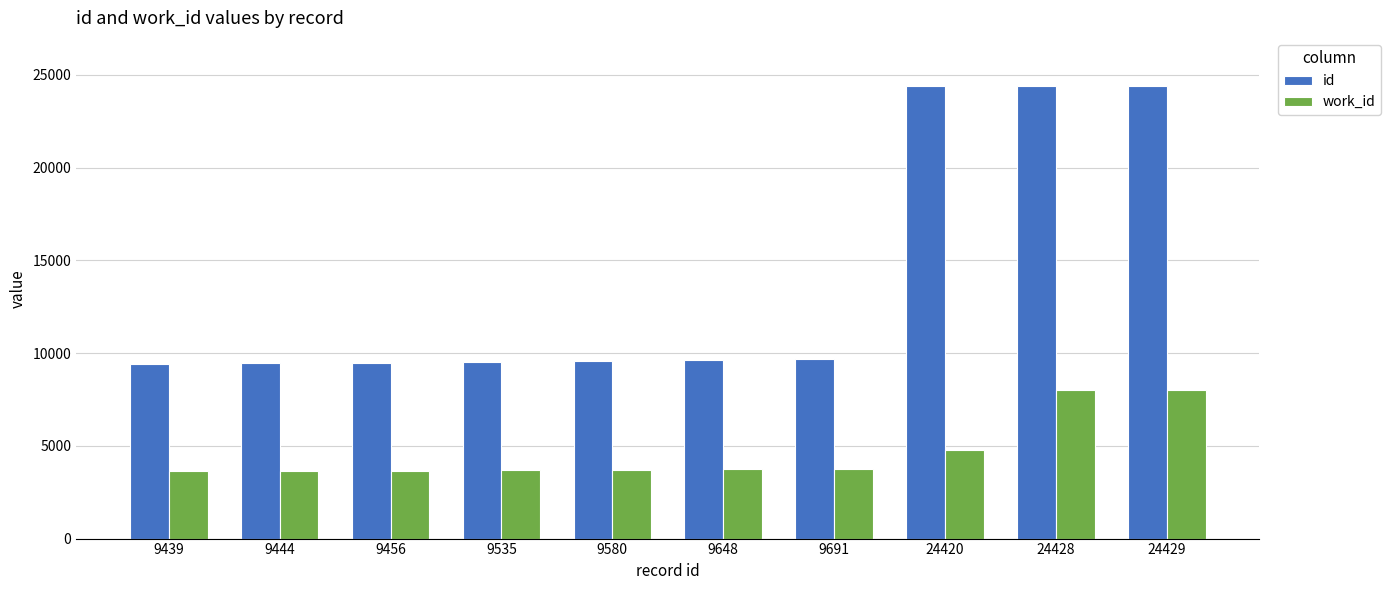

What are all the series names shown in the legend?

id, work_id